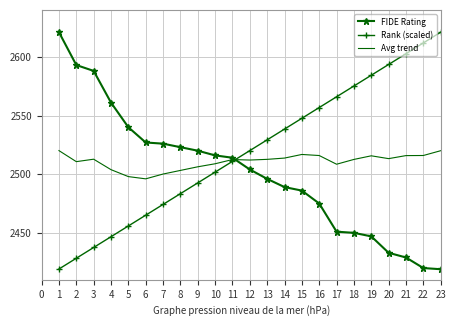

Which series changed the most between 7 and 18?

Rank (scaled)